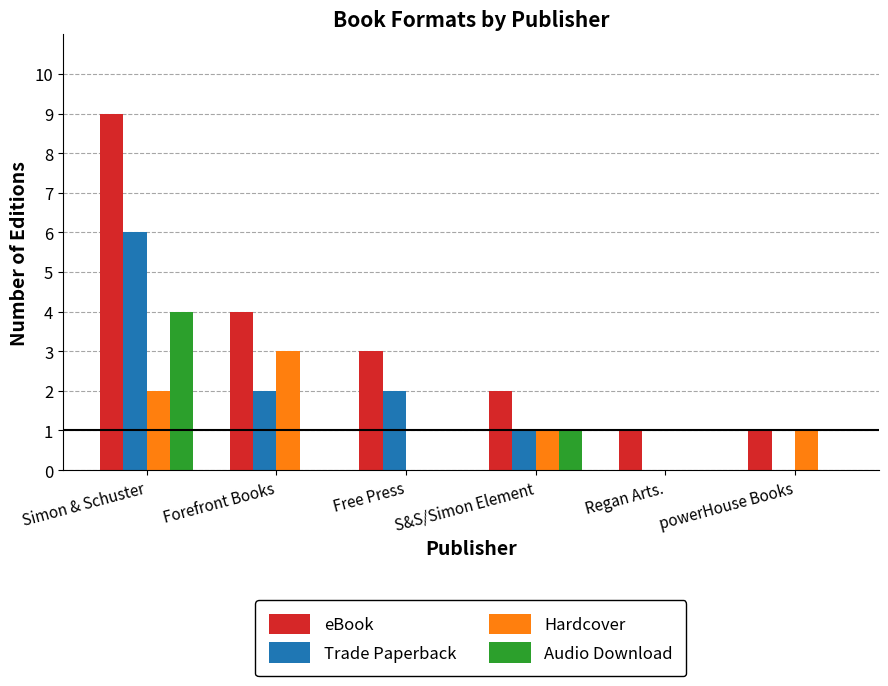

What is the sum of the Trade Paperback values at Simon & Schuster and Regan Arts.?

6